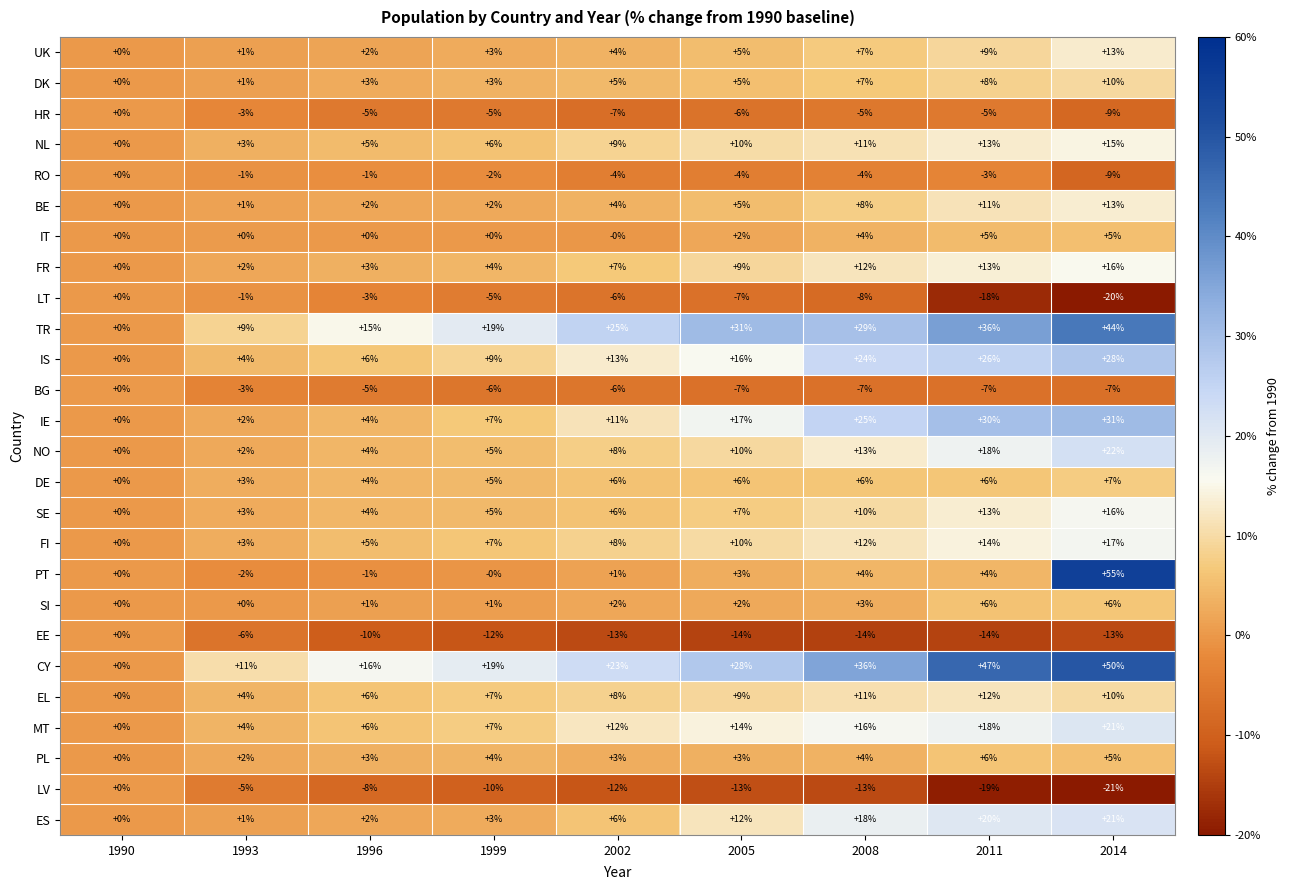

Is it true that IS equals 24 at 2008?

True